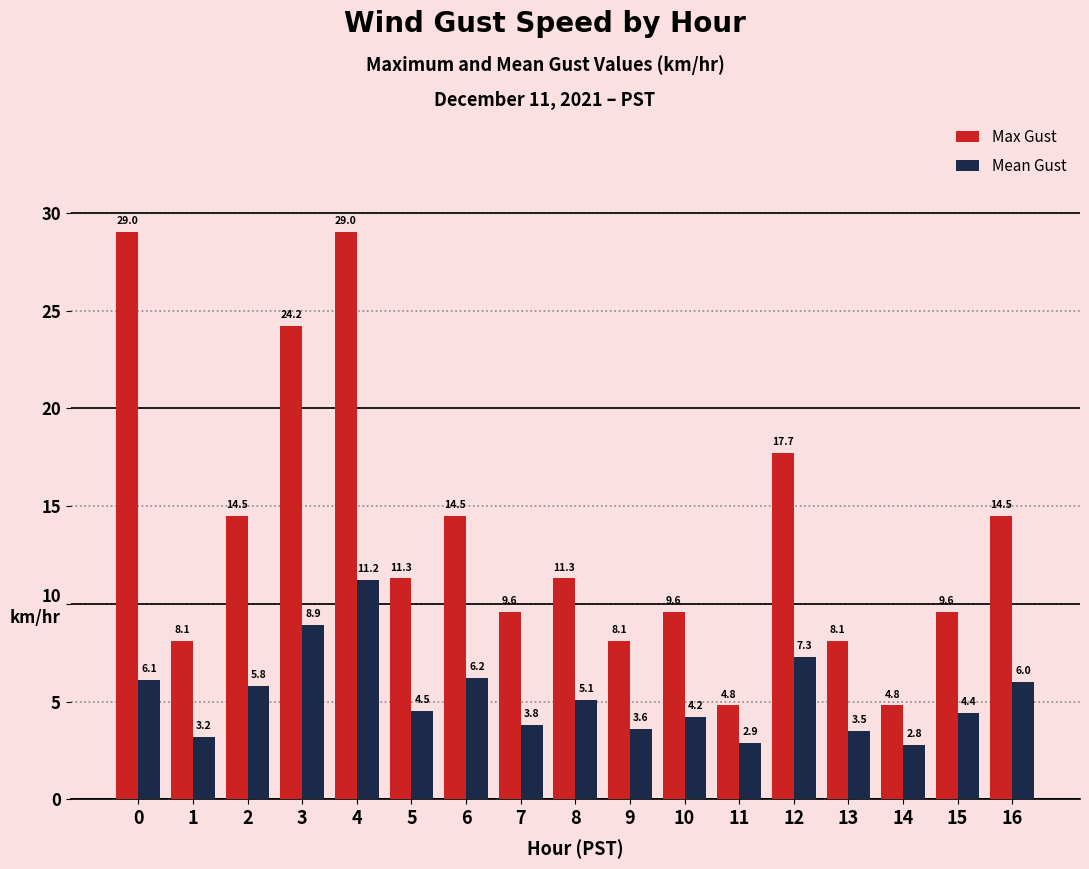

Rank the series by their maximum value, from lowest to highest.

Mean Gust, Max Gust